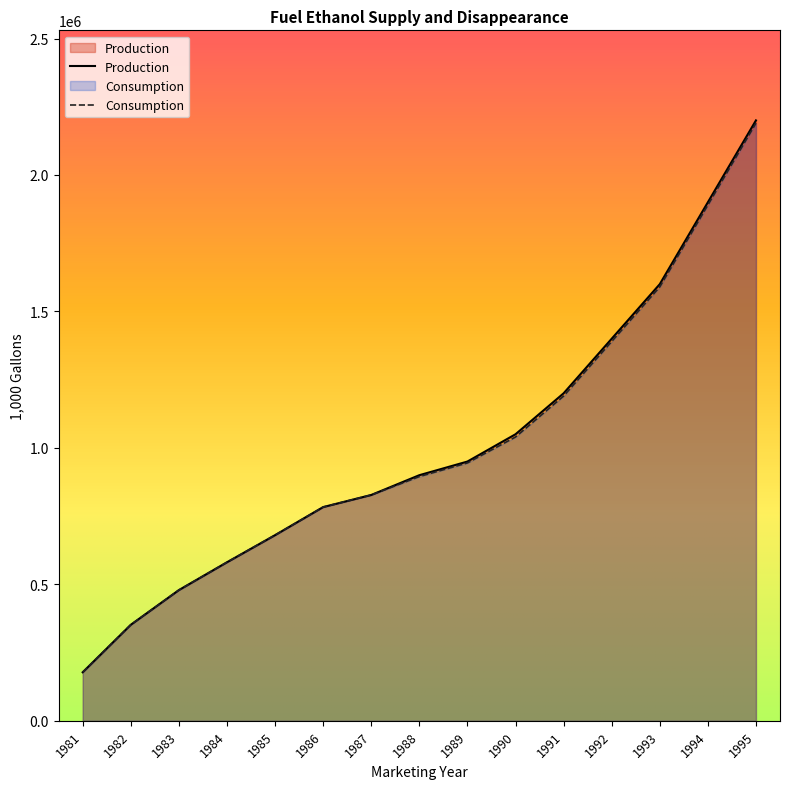

True or false: Consumption and Production cross at least once.

False